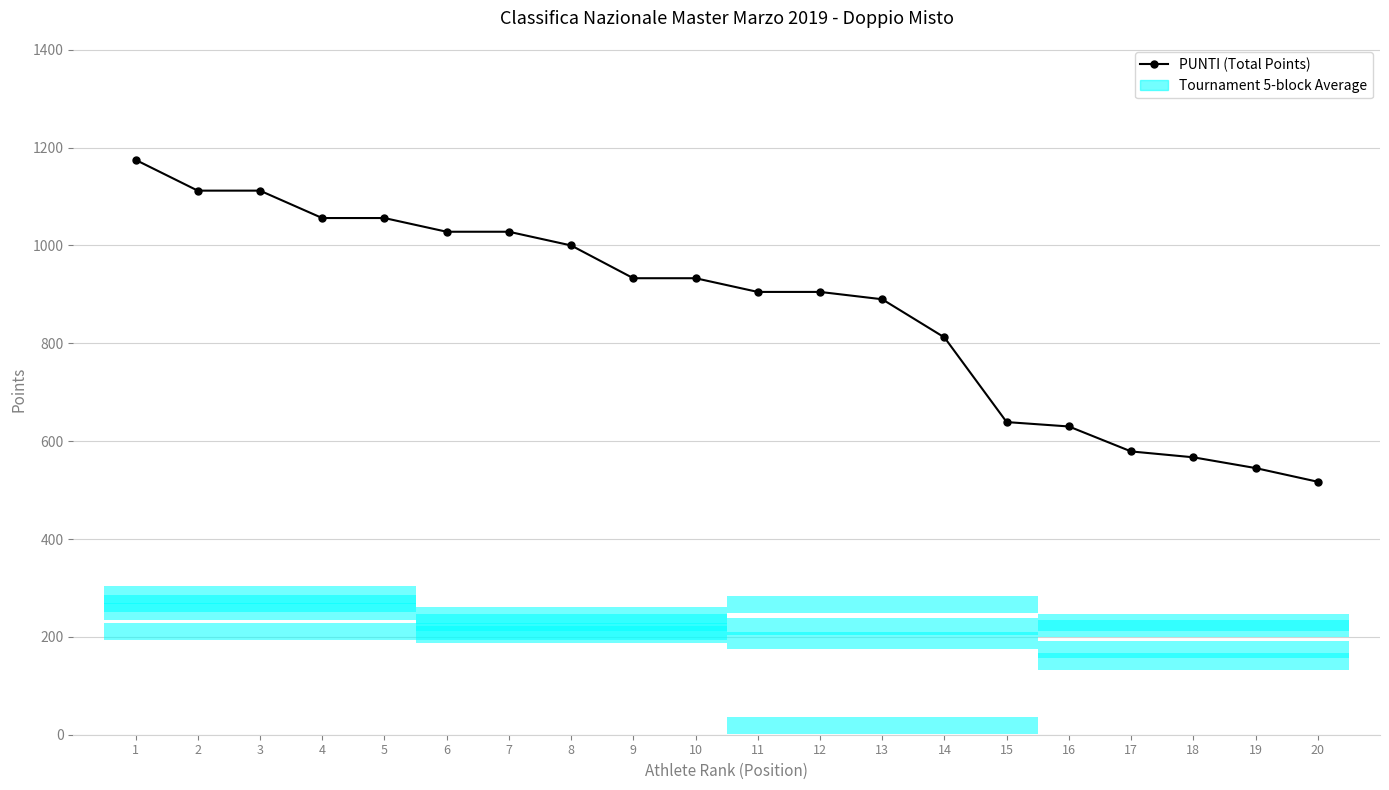

What is the difference between the maximum and second lowest values?

630